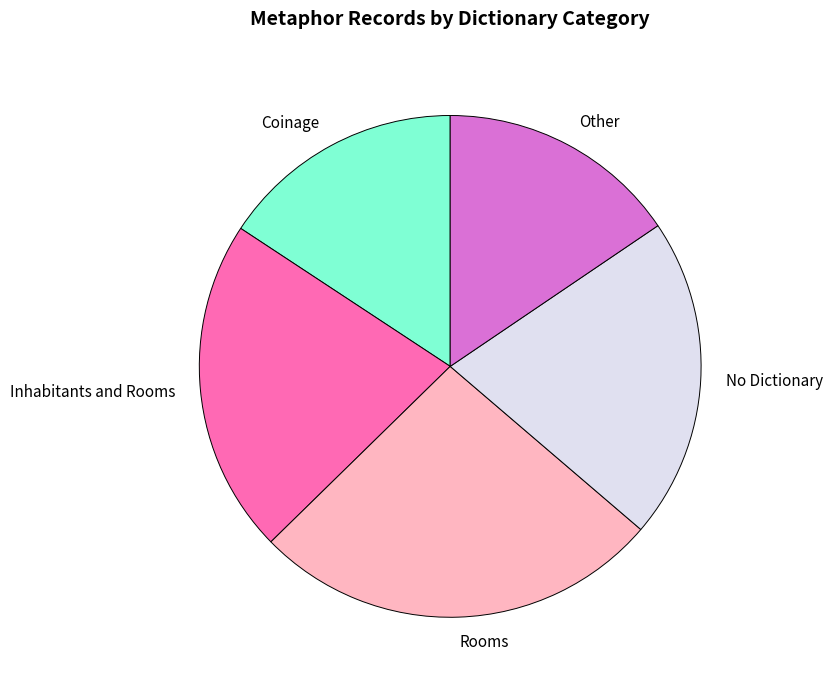

Combined, do Rooms and Inhabitants and Rooms account for over 50%?

No